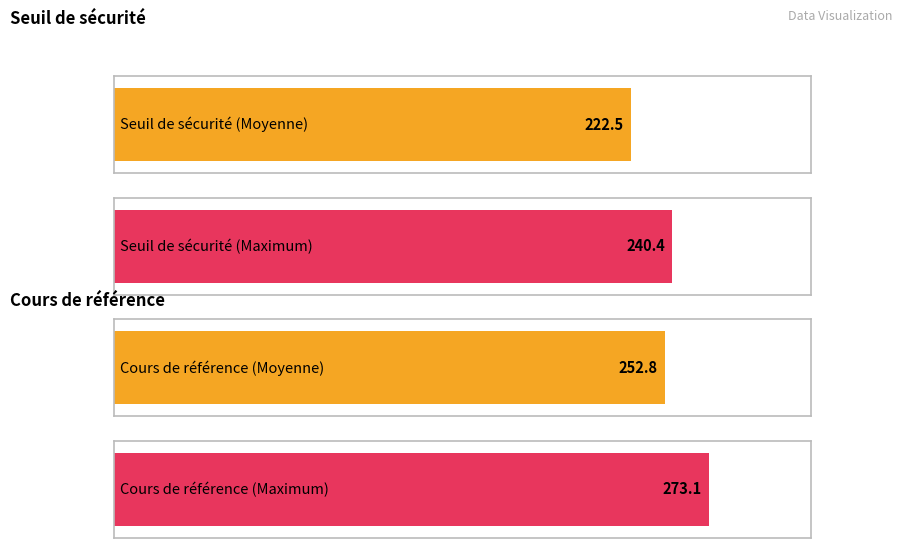

Are the bars grouped side by side (vs. stacked)?

Yes